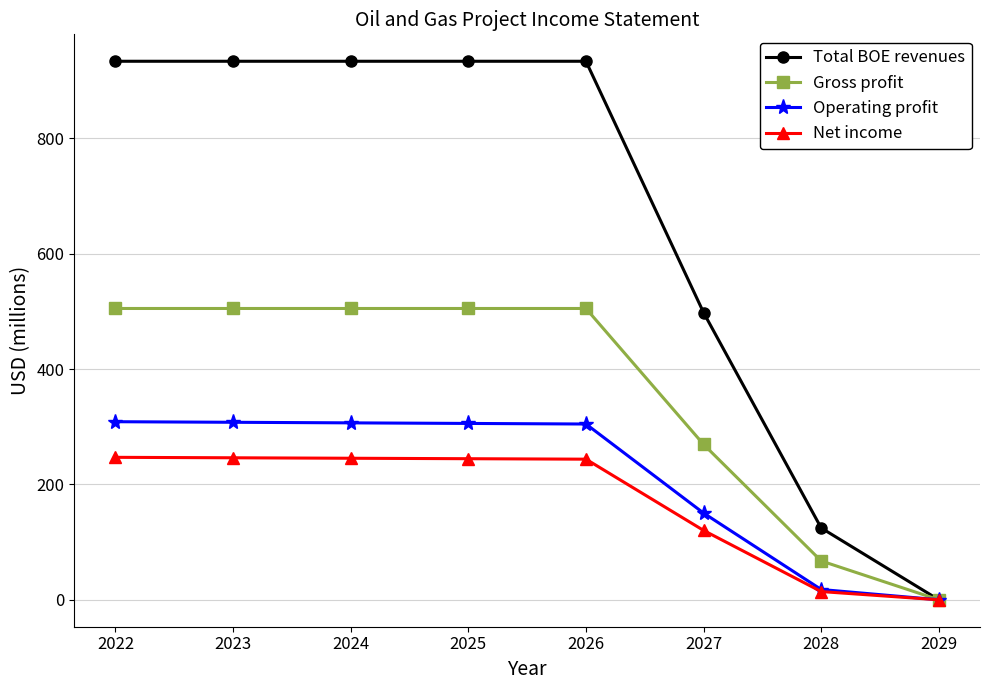

At 2024, list the series in order from largest to smallest.

Total BOE revenues, Gross profit, Operating profit, Net income